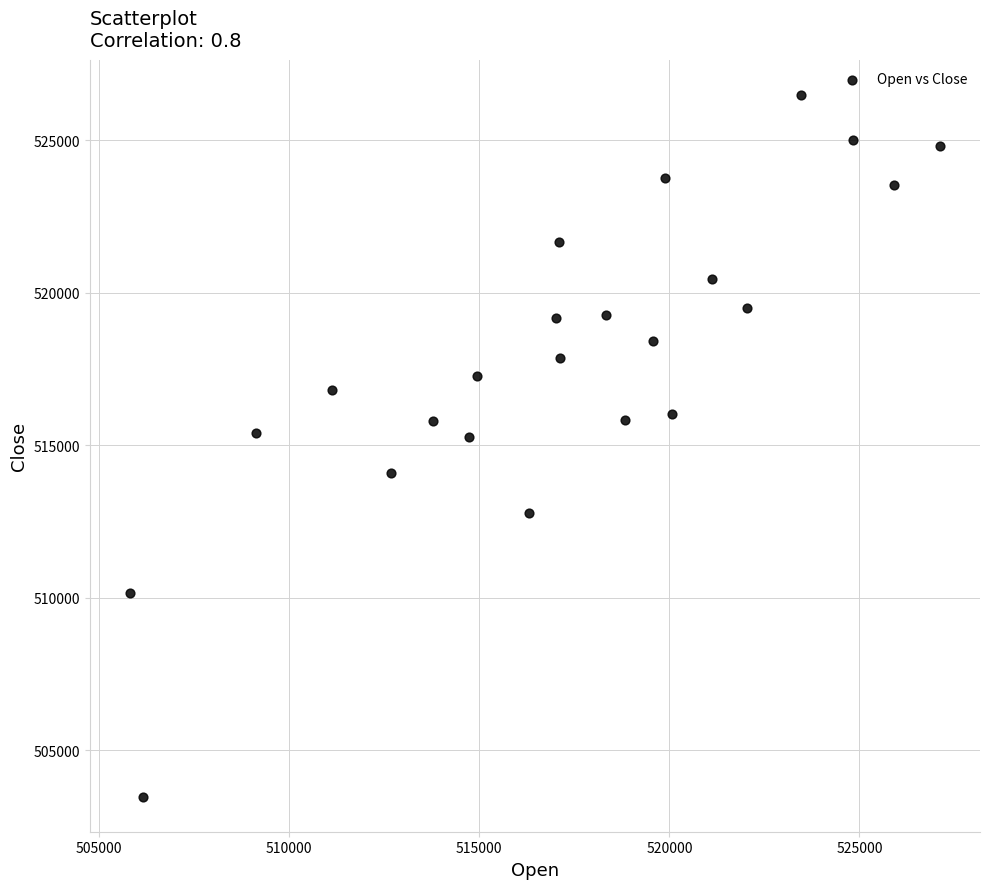

What is the range of Y values (max minus min)?

23012